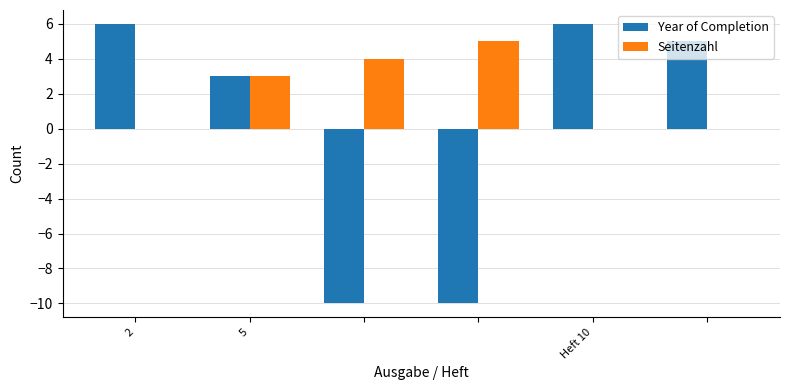

Which series has the largest total across all categories?

Seitenzahl